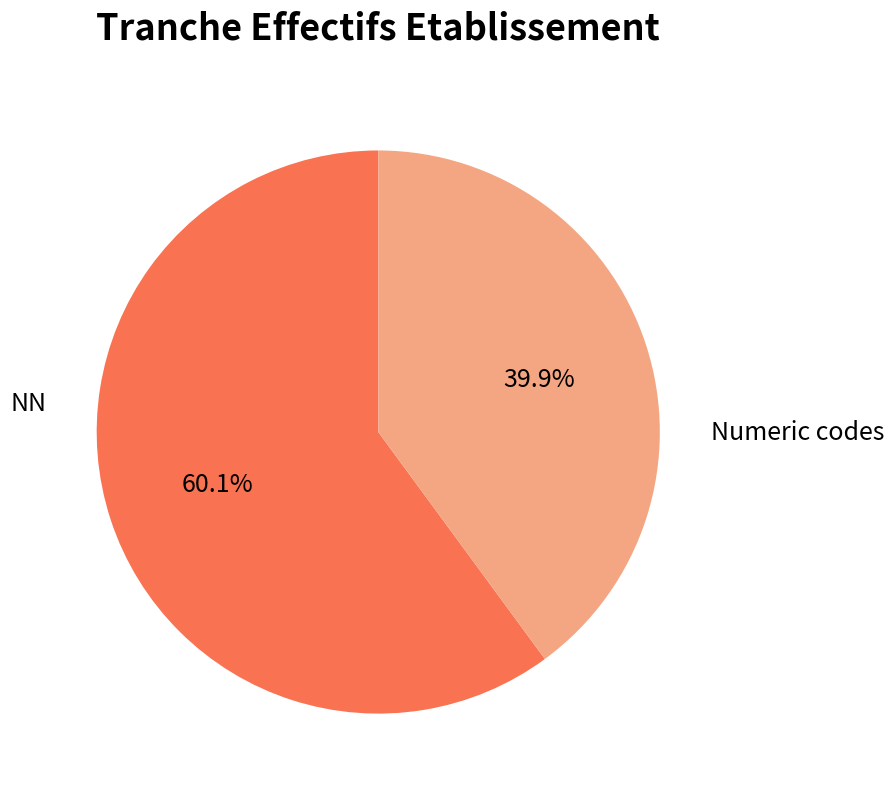

What is the smallest slice in the pie chart?

Numeric codes